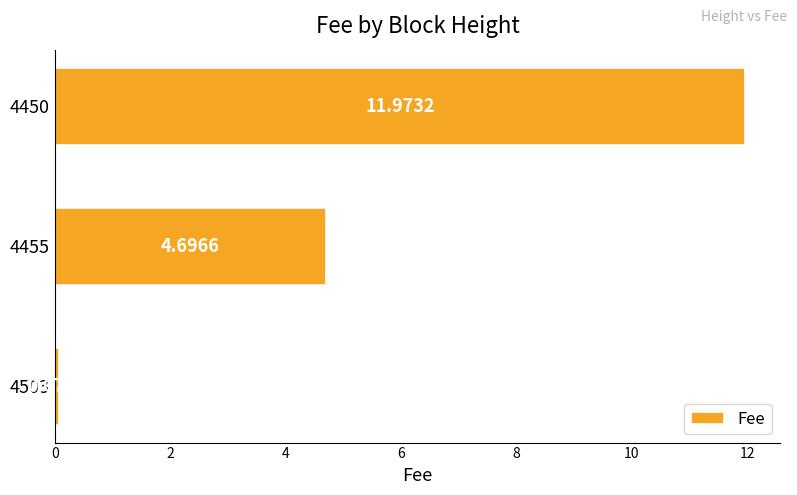

What is the sum of all values?

16.7